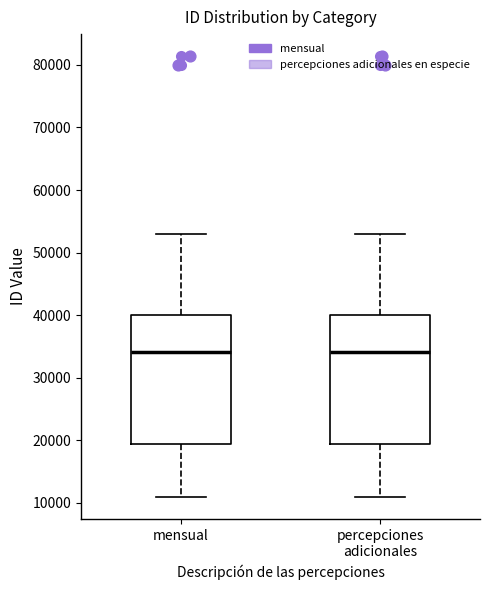

Reading left to right, transcribe this box plot: for each box, give where its median line is, the range the box spans, and where its two whiskers end, as read against the y-axis. The values are not printed on the chart, so give them approximately, as read against the axis.

mensual: median 34000, box 19000 to 40000, whiskers 11000 to 53000
percepciones adicionales: median 34000, box 19000 to 40000, whiskers 11000 to 53000